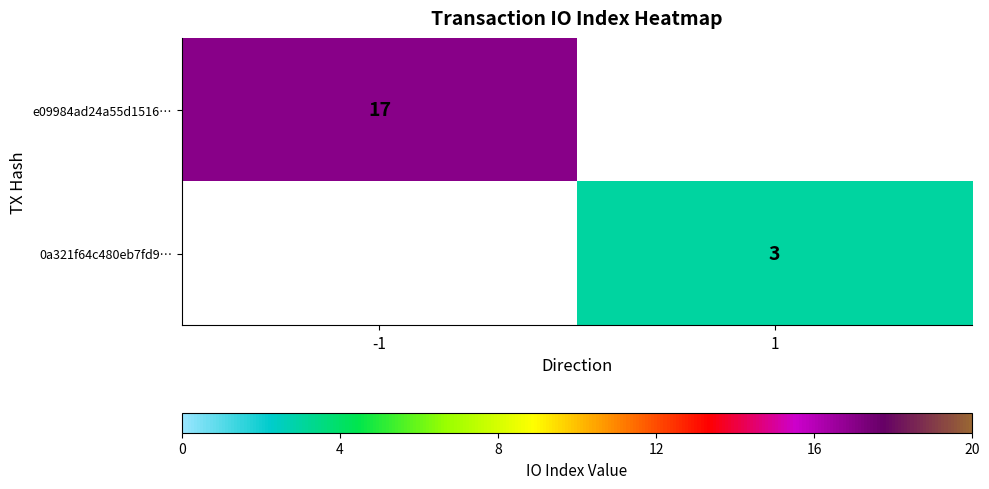

The e09984ad24a55d1516… series shows 26.6 at -1. True or false?

False